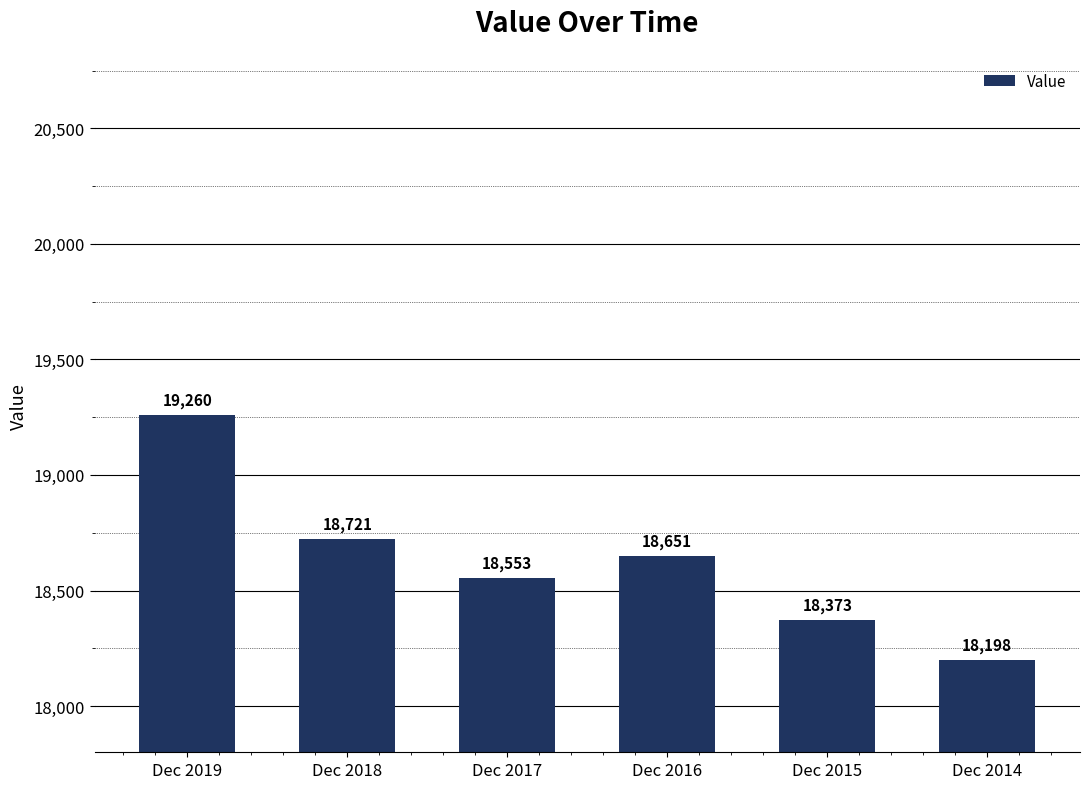

What is the sum of all values?

111756